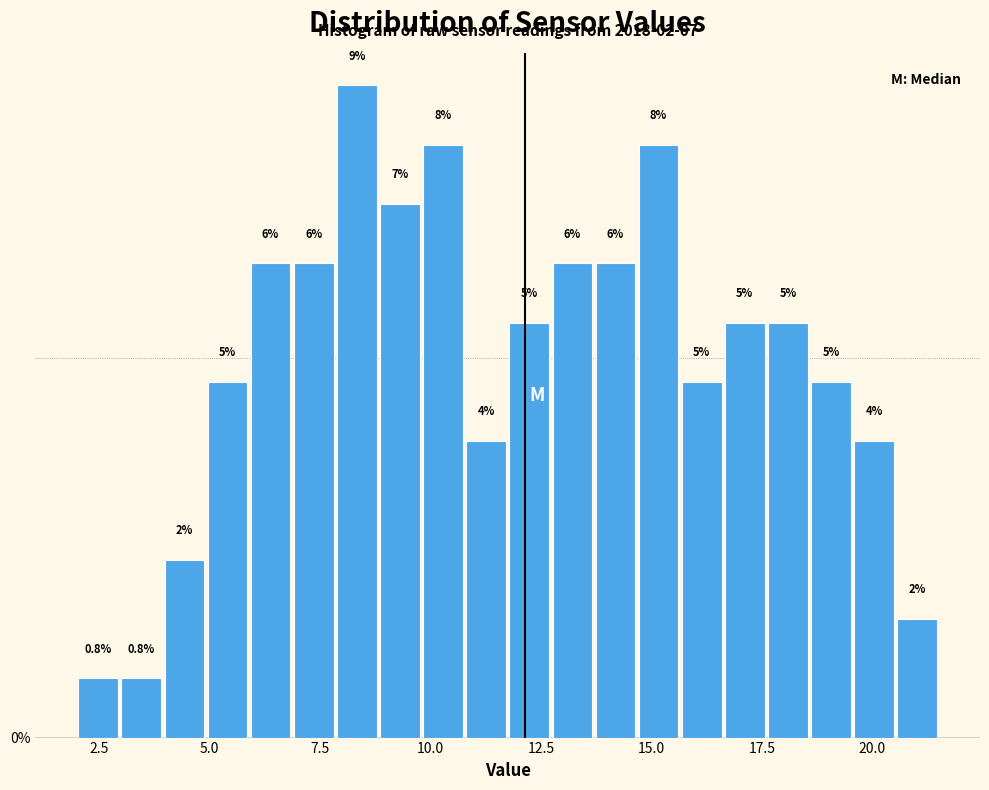

Read against the x-axis, roughly where is the centre of the tallest bar?

8.5